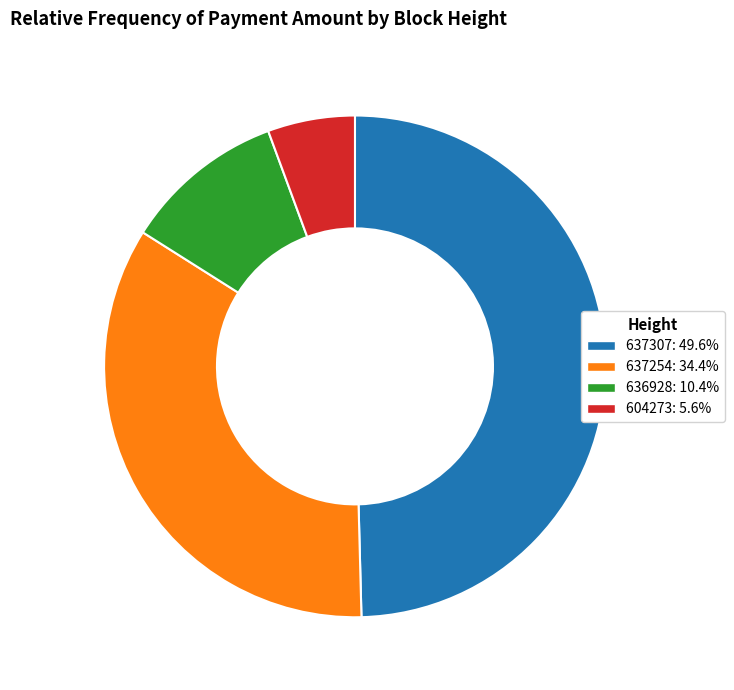

How many slices are in this pie chart?

4